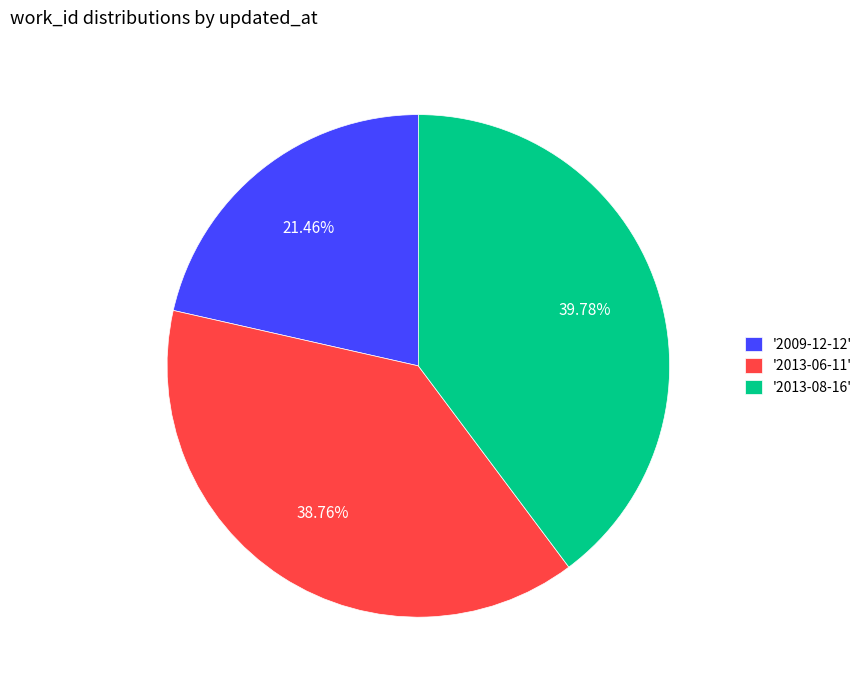

Rank the categories by value from highest to lowest.

'2013-08-16', '2013-06-11', '2009-12-12'